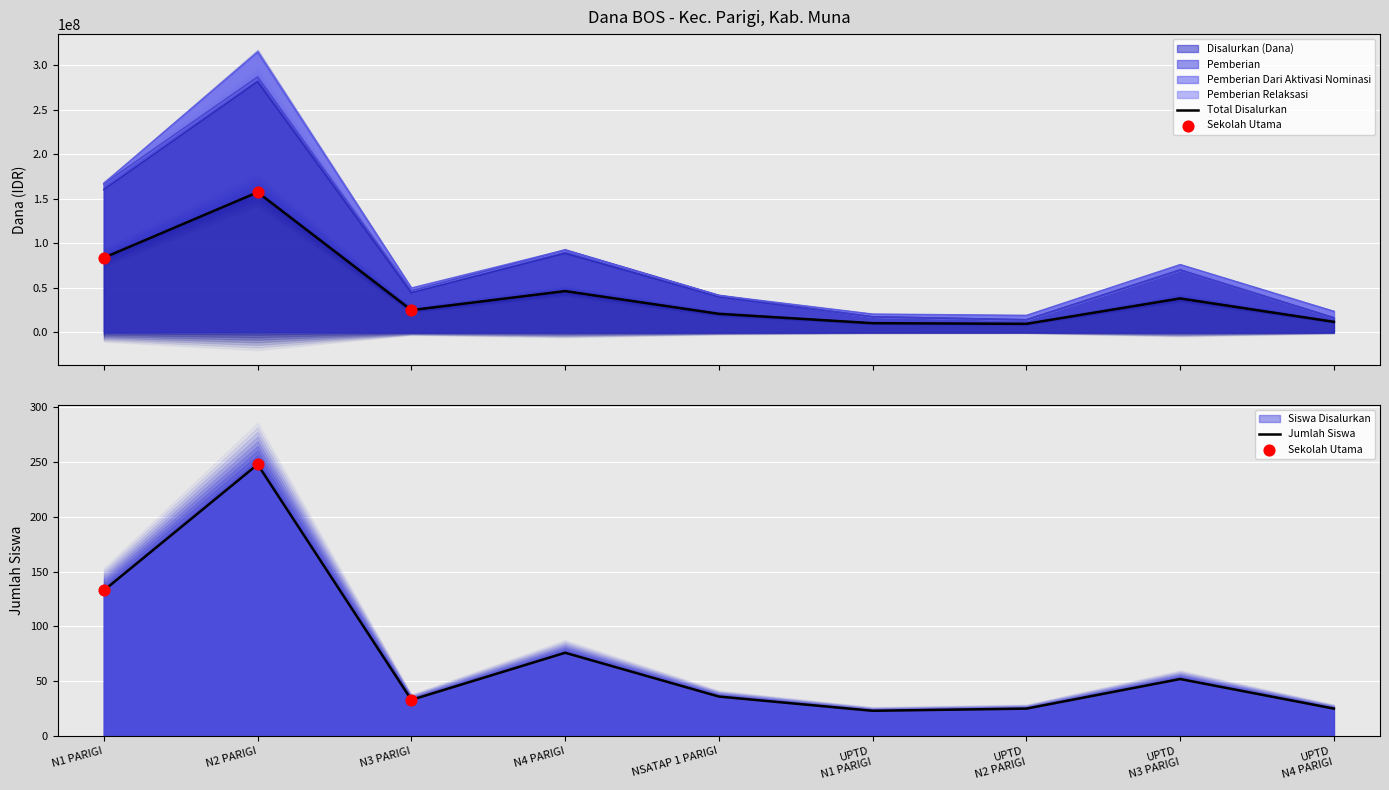

At how many categories does at least one series exceed 208327894?

1